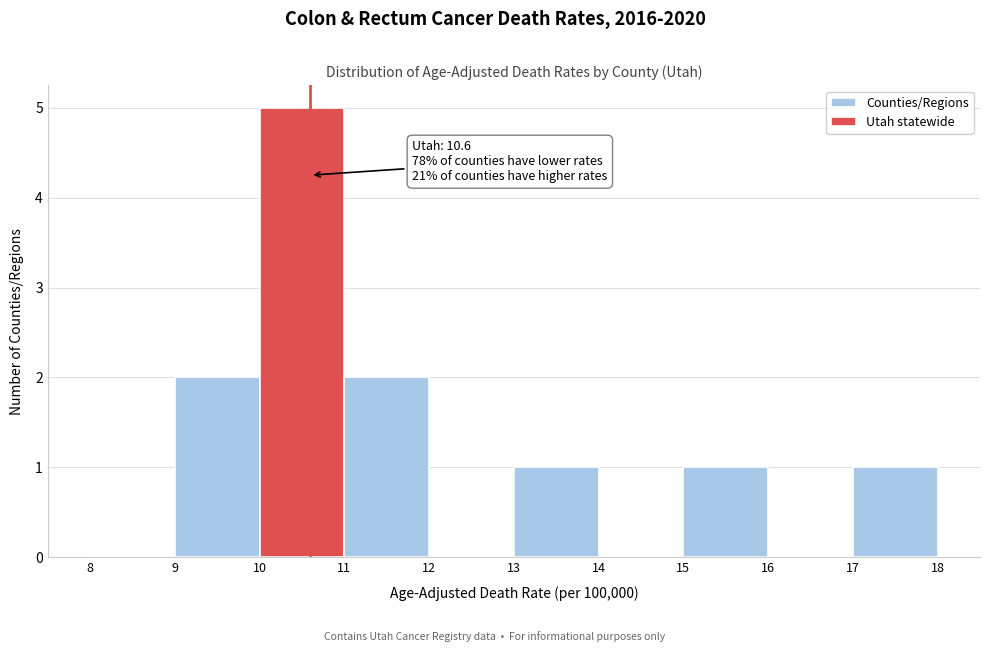

Over which range of the x-axis is the bar tallest?

10 to 11